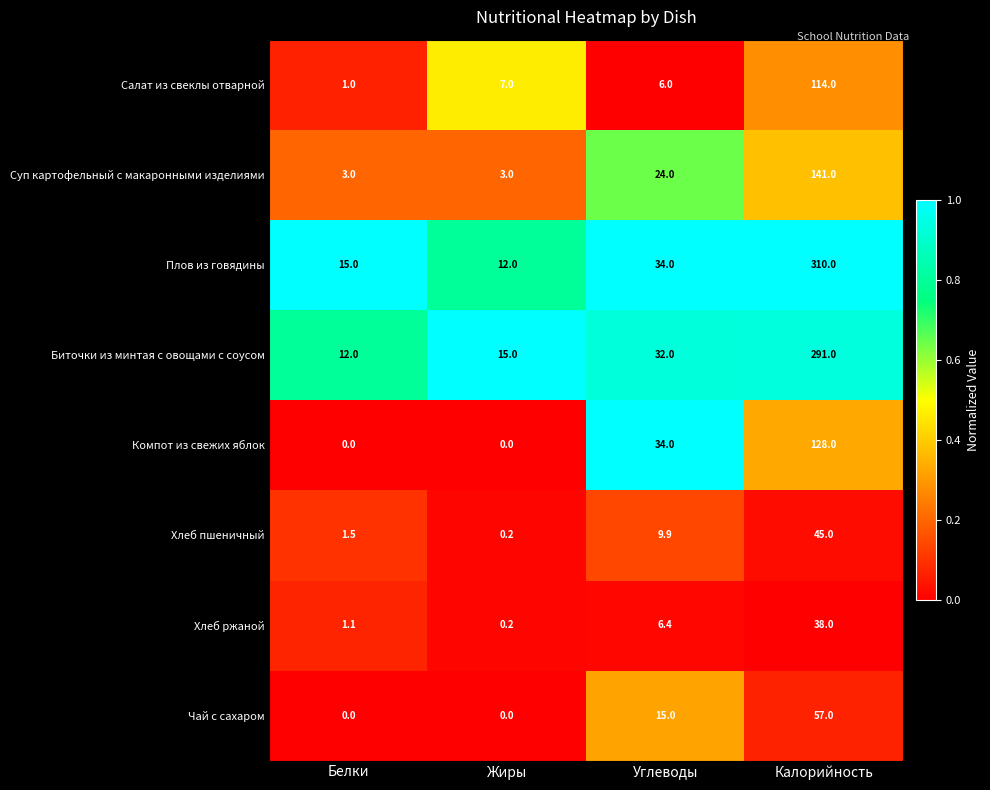

At which category does the chart reach its peak across all series?

Калорийность